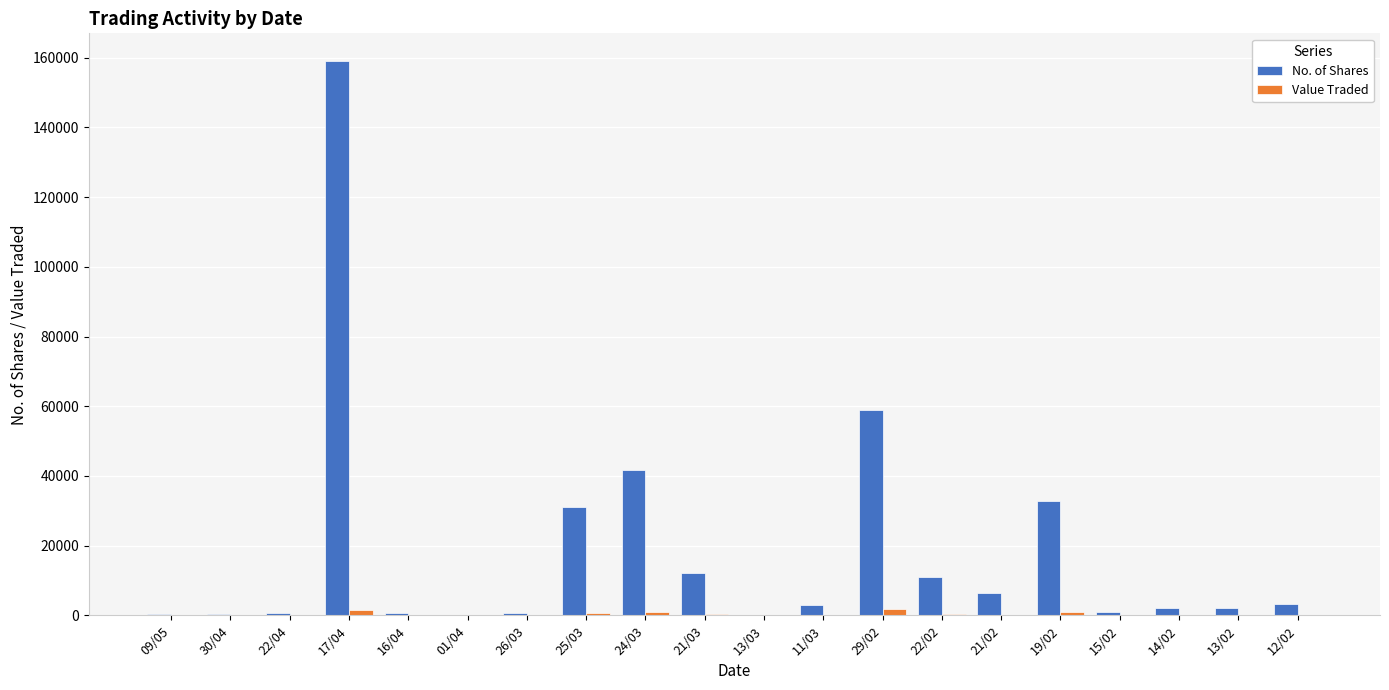

Which series has the largest total across all categories?

No. of Shares